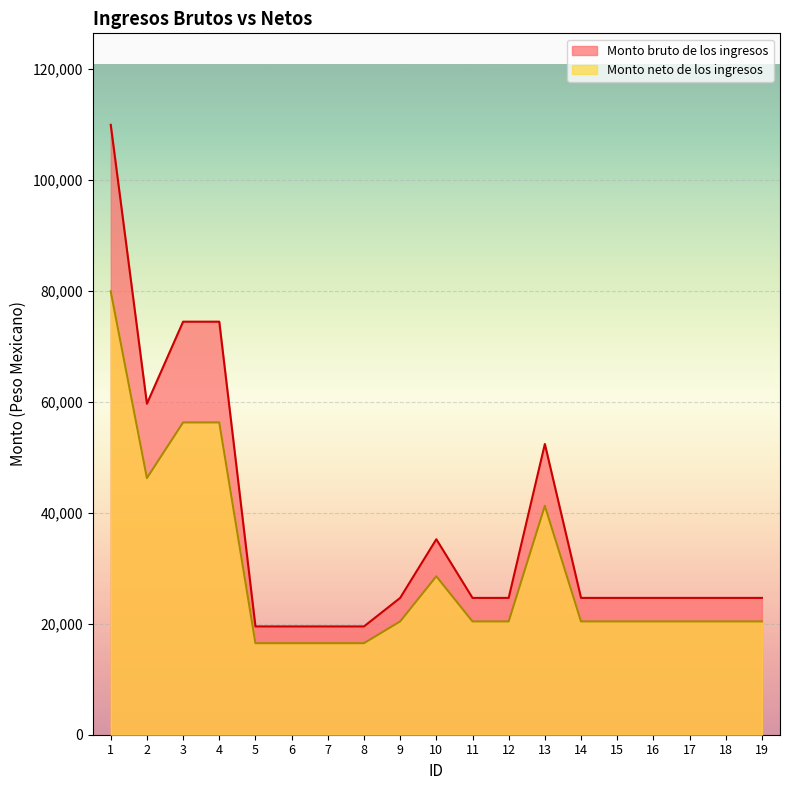

At 2, list the series in order from smallest to largest.

Monto neto de los ingresos, Monto bruto de los ingresos